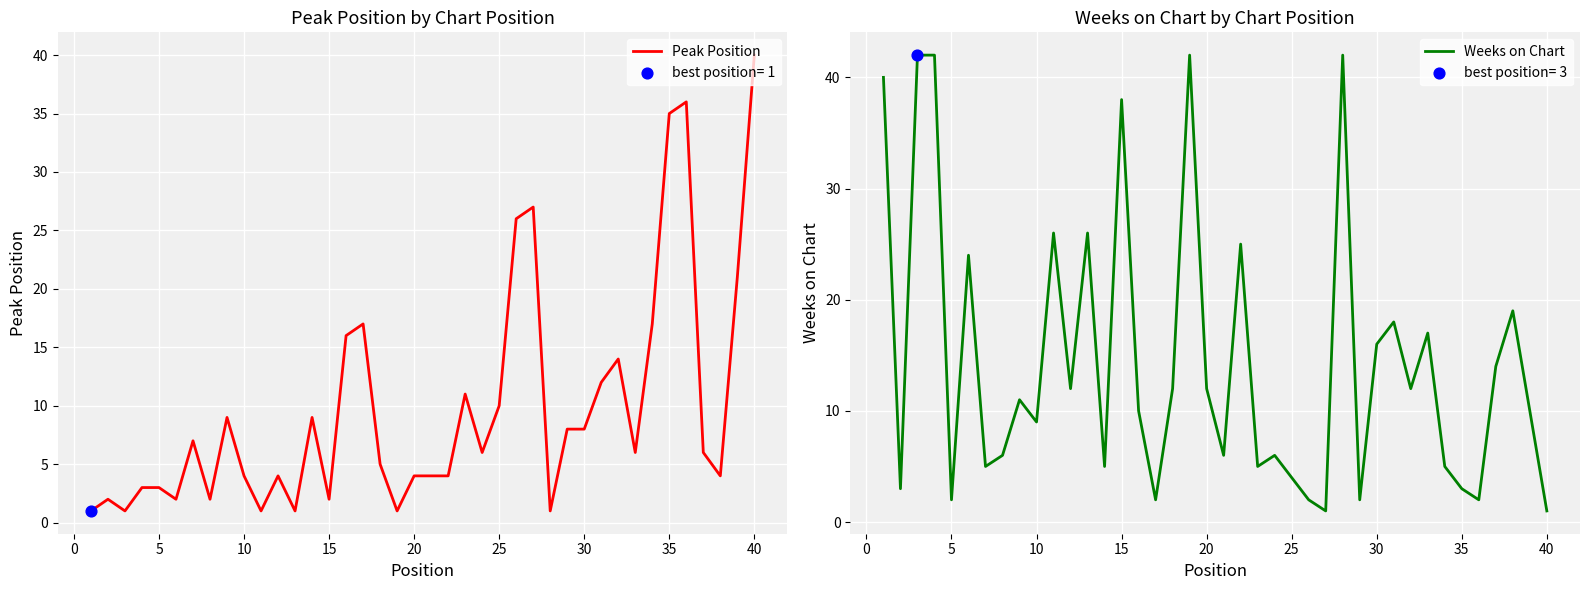

At how many categories does at least one series exceed 8?

33